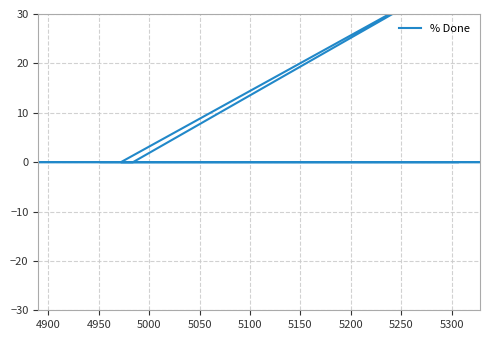

The value at 12 is -14. True or false?

False